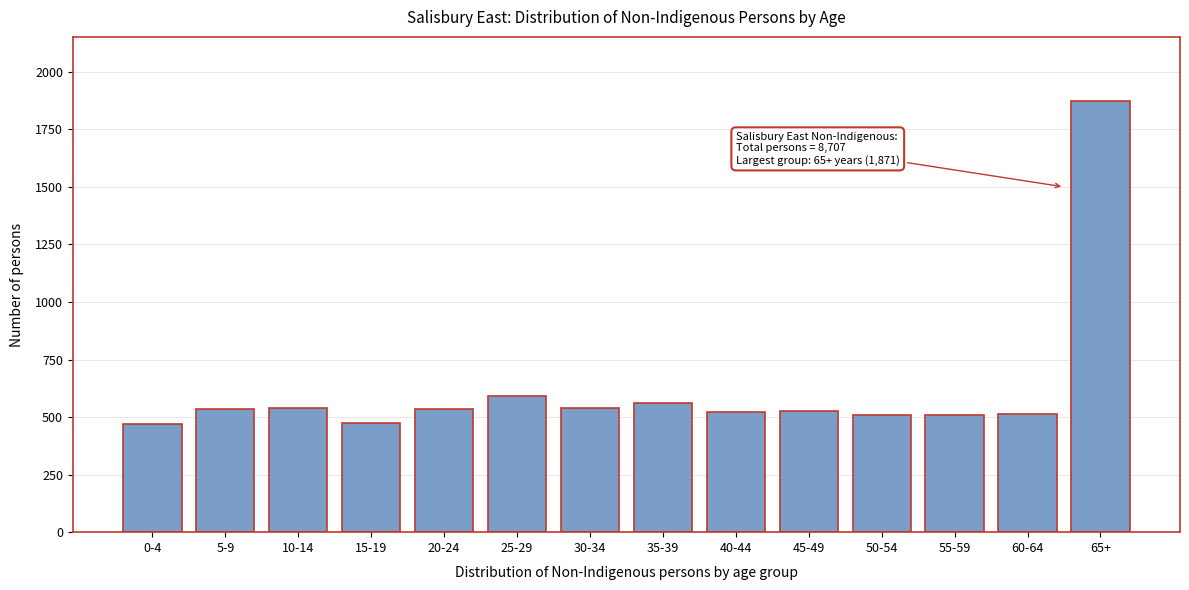

What is the value of the 1st bar from the left?

471